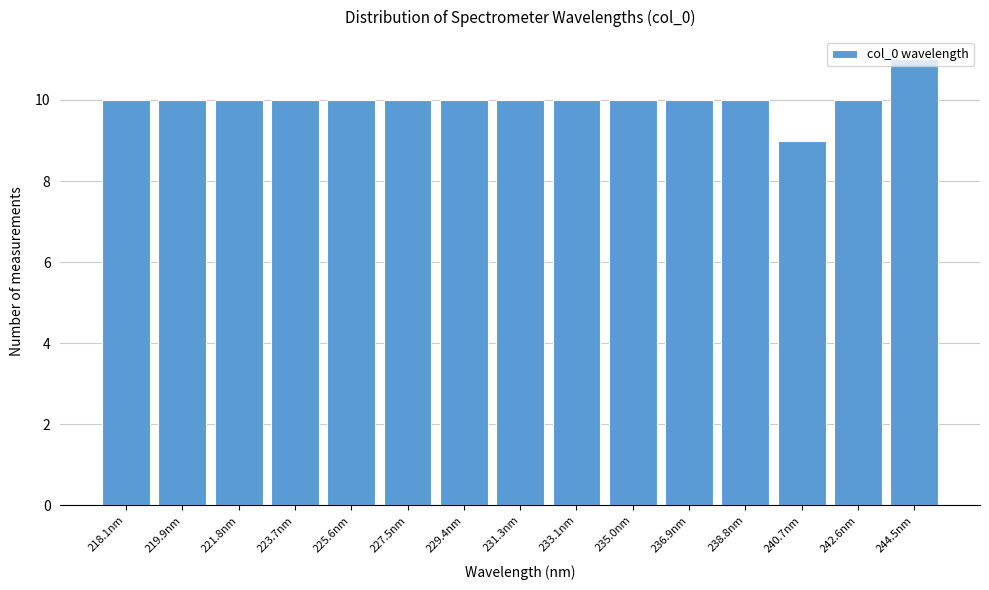

Approximately how many times larger is the value at 233.1nm compared to 231.3nm?

1.0